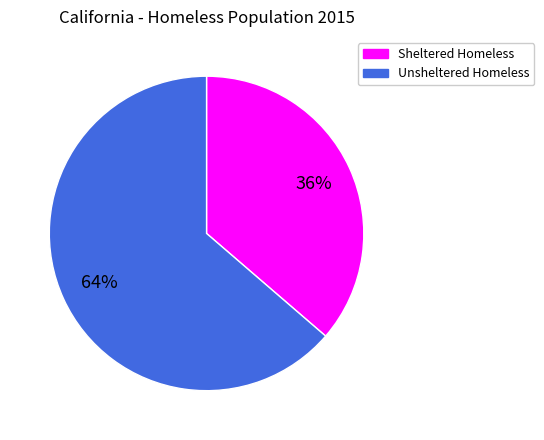

True or false: Unsheltered Homeless accounts for 49% of the total.

False